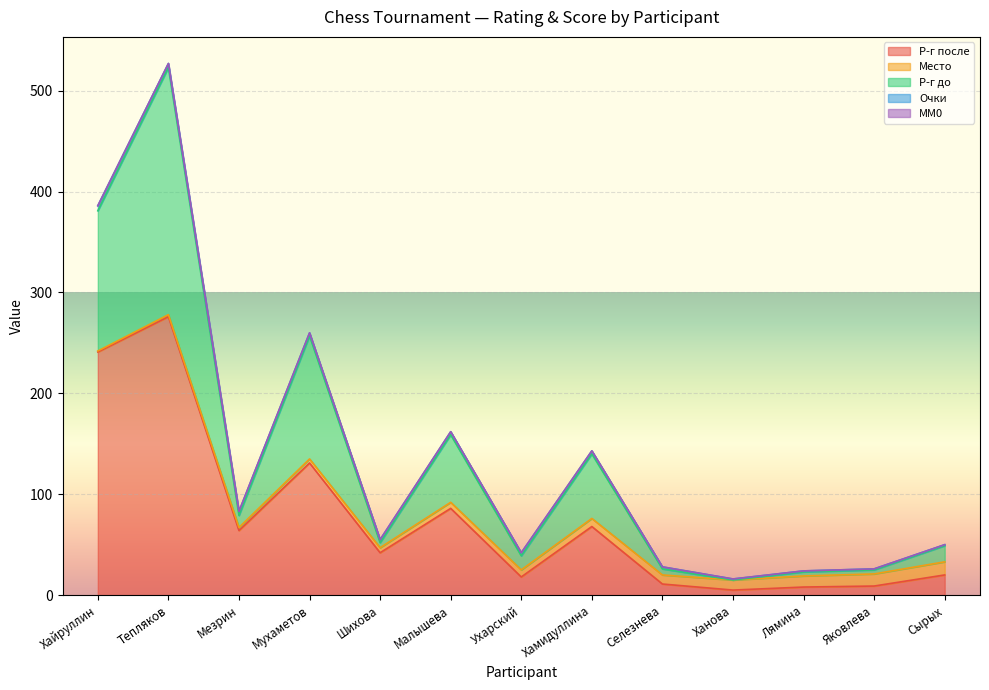

Count the number of categories in the chart.

13